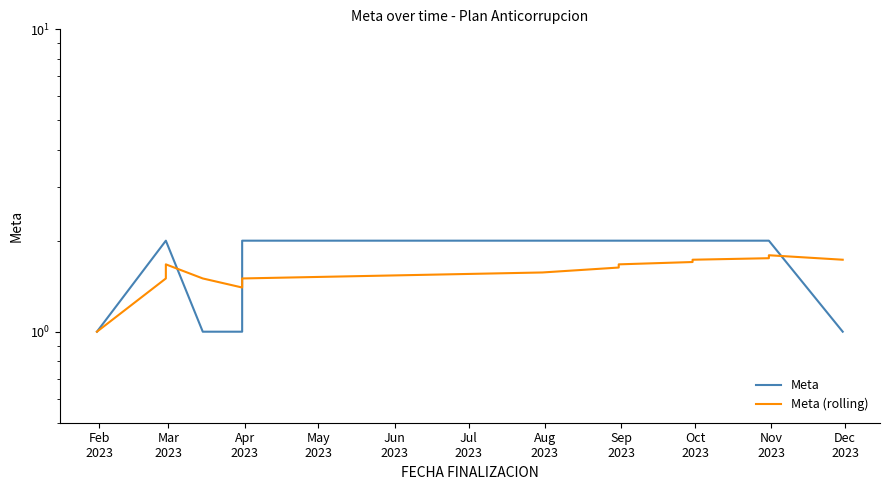

What is the average value of the Meta (rolling) series?

1.6